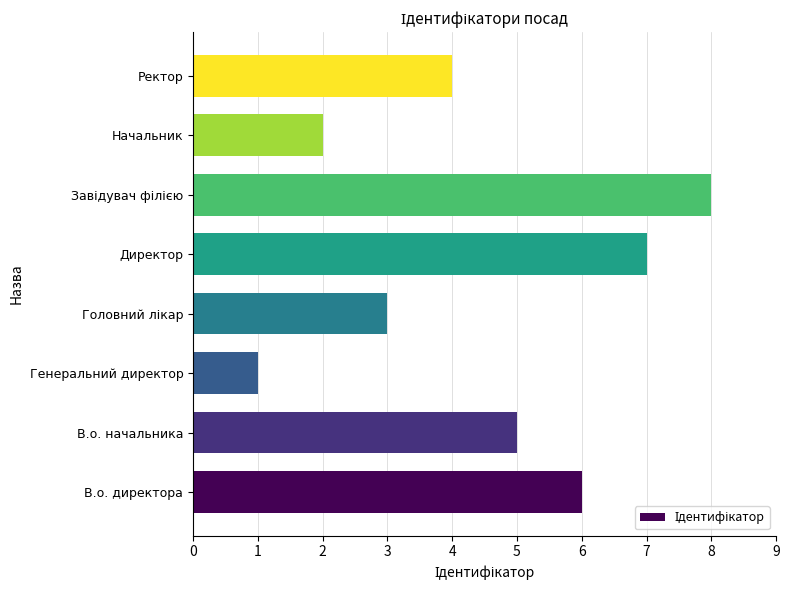

Reading bottom to top, what are all the values shown in this chart?

6	5	1	3	7	8	2	4